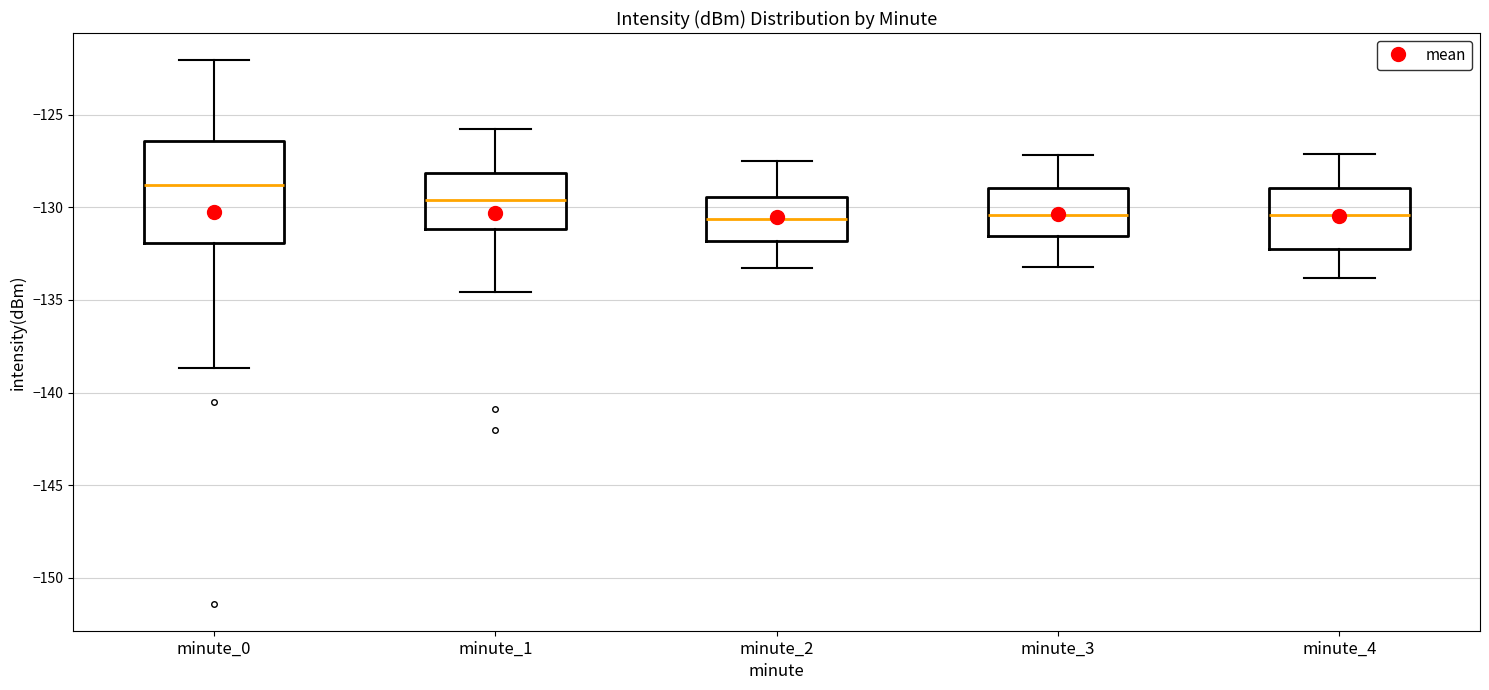

Reading left to right, transcribe this box plot: for each box, give where its median line is, the range the box spans, and where its two whiskers end, as read against the y-axis. The values are not printed on the chart, so give them approximately, as read against the axis.

minute_0: median -129.0, box -132.0 to -126.5, whiskers -138.5 to -122.0
minute_1: median -129.5, box -131.0 to -128.0, whiskers -134.5 to -126.0
minute_2: median -130.5, box -132.0 to -129.5, whiskers -133.5 to -127.5
minute_3: median -130.5, box -131.5 to -129.0, whiskers -133.0 to -127.0
minute_4: median -130.5, box -132.5 to -129.0, whiskers -134.0 to -127.0